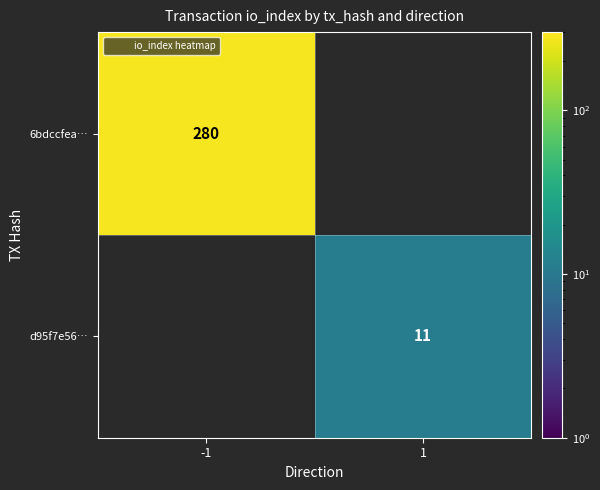

Which series has the largest range (max minus min)?

6bdccfea…